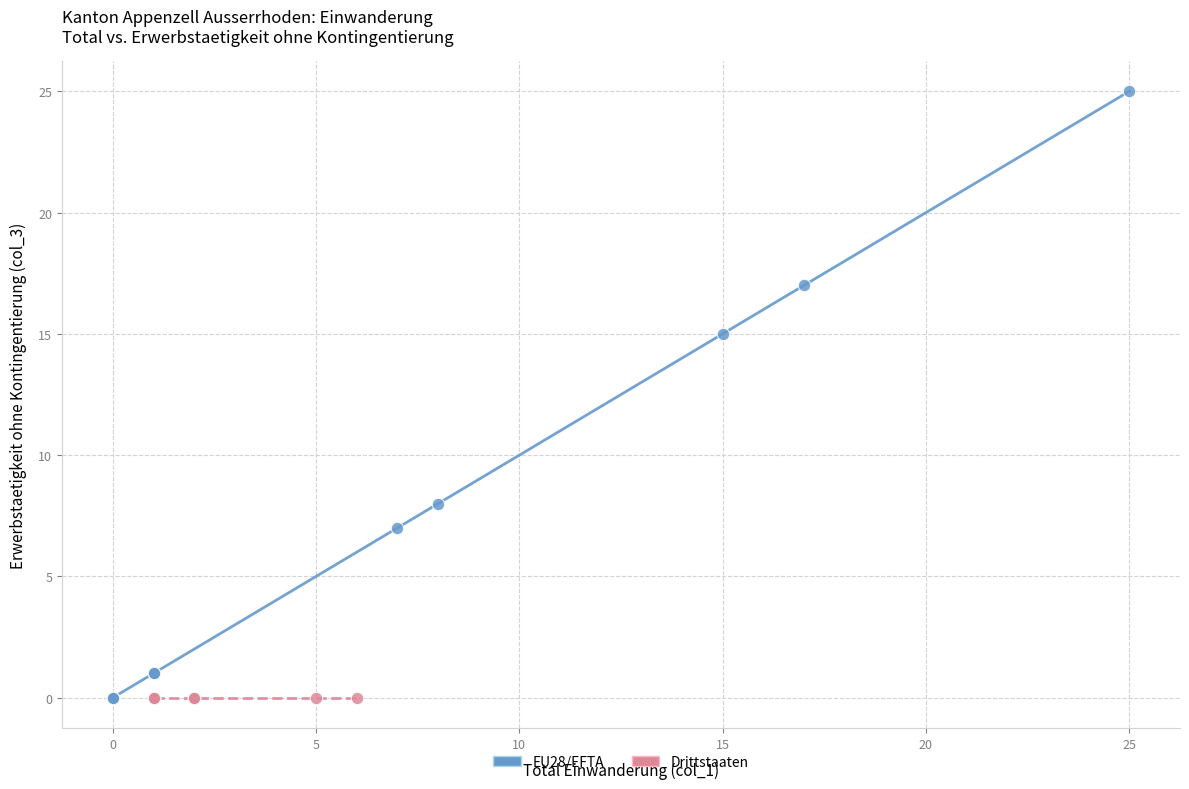

Which series contains the highest Y value?

EU28/EFTA